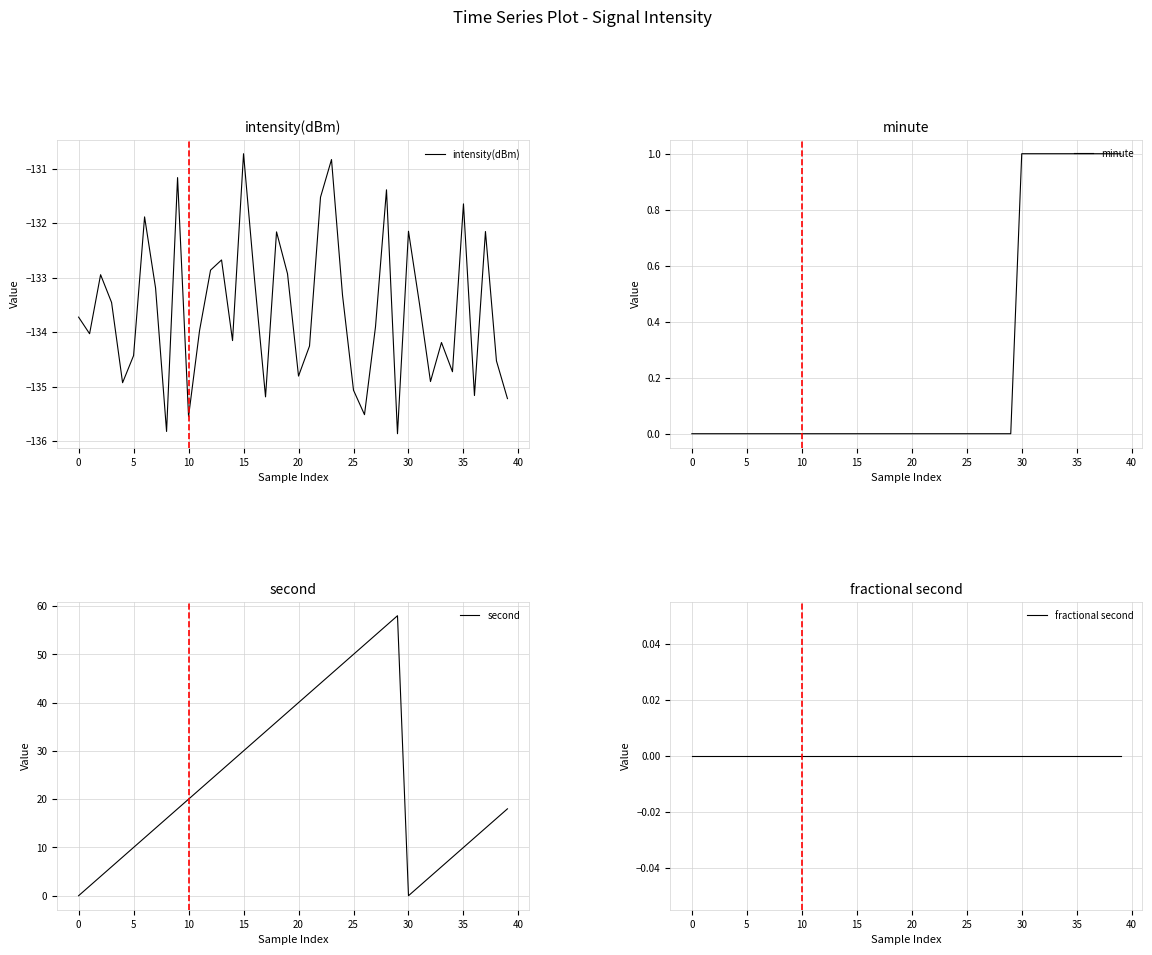

The intensity(dBm) series shows -188.1 at 15. True or false?

False